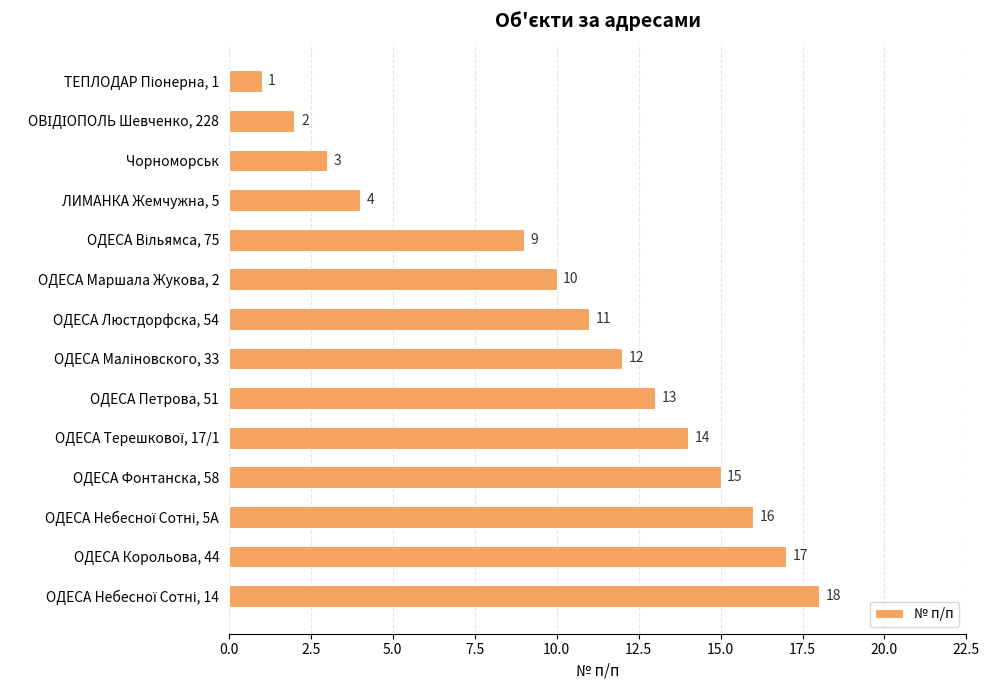

What is the change in value from ОДЕСА Люстдорфска, 54 to ОДЕСА Фонтанска, 58?

+4